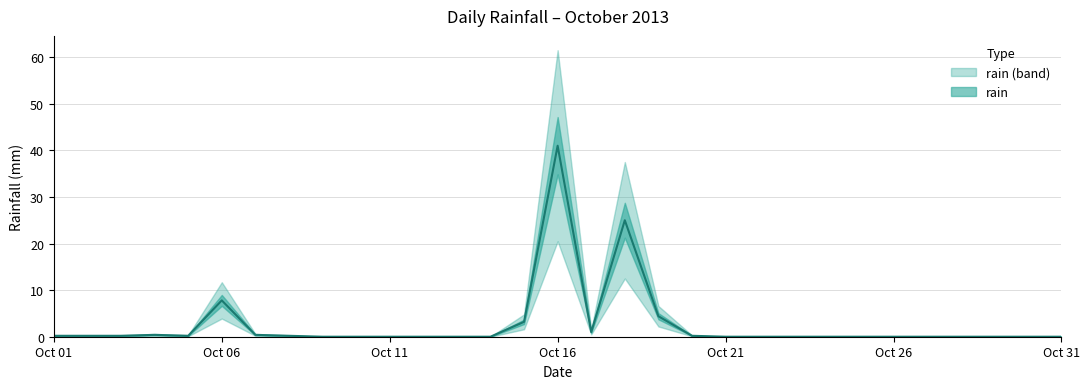

Rank the categories by value from highest to lowest.

2013-10-16, 2013-10-18, 2013-10-06, 2013-10-19, 2013-10-15, 2013-10-17, 2013-10-04, 2013-10-07, 2013-10-01, 2013-10-02, 2013-10-03, 2013-10-05, 2013-10-08, 2013-10-20, 2013-10-09, 2013-10-10, 2013-10-11, 2013-10-12, 2013-10-13, 2013-10-14, 2013-10-21, 2013-10-22, 2013-10-23, 2013-10-24, 2013-10-25, 2013-10-26, 2013-10-27, 2013-10-28, 2013-10-29, 2013-10-30, 2013-10-31